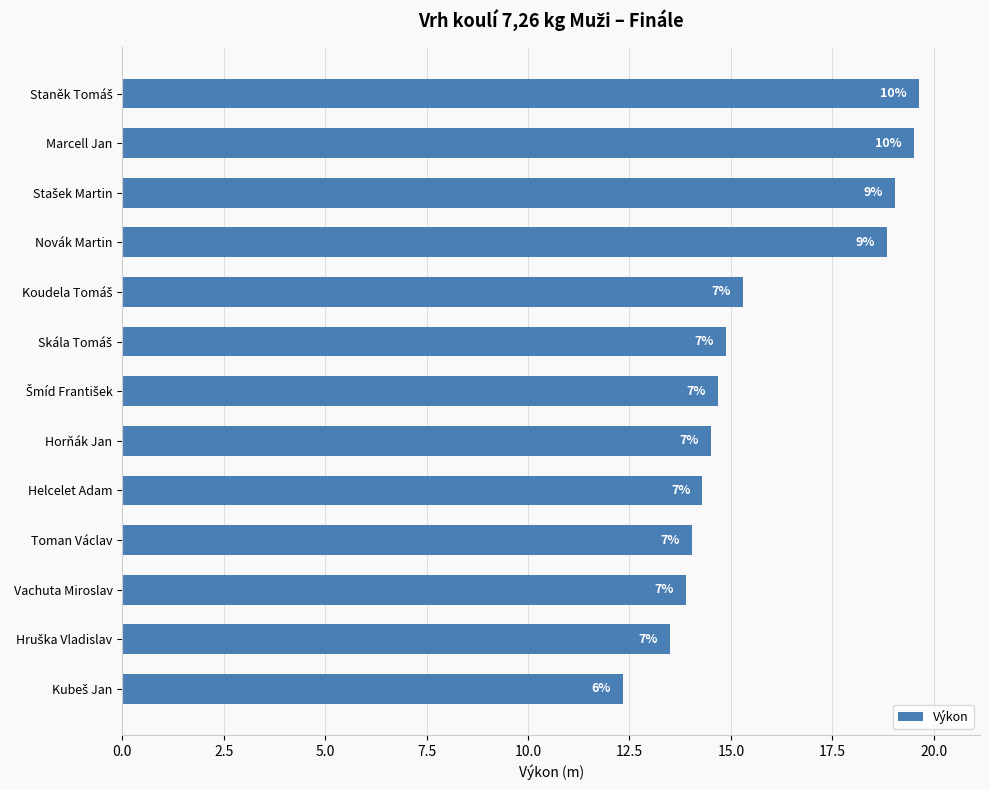

How many bars are there in total?

13